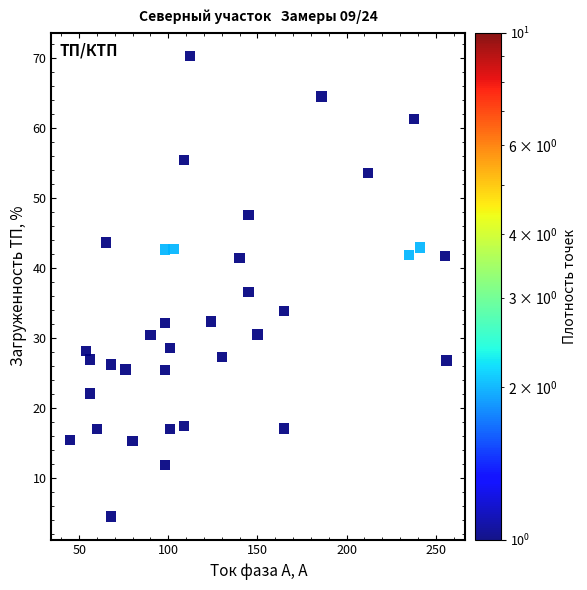

What is the range of Y values (max minus min)?

65.9